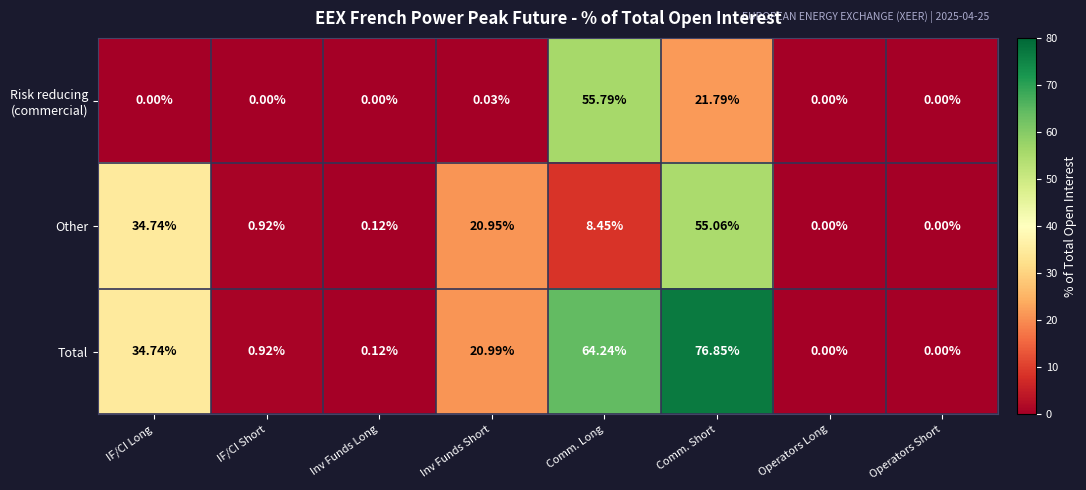

Which series has the largest total across all categories?

Total